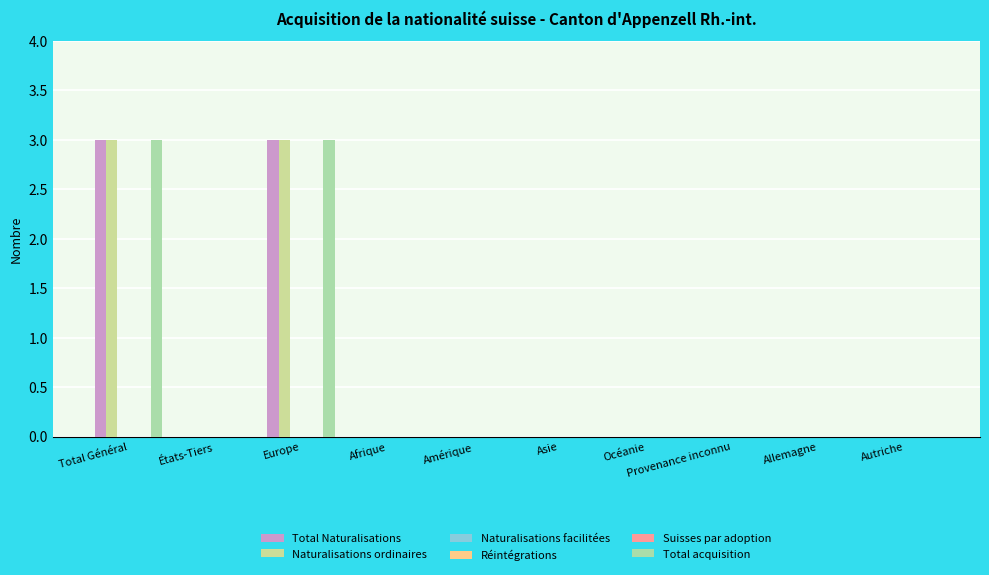

Between Total Général and Allemagne, which is larger?

Total Général